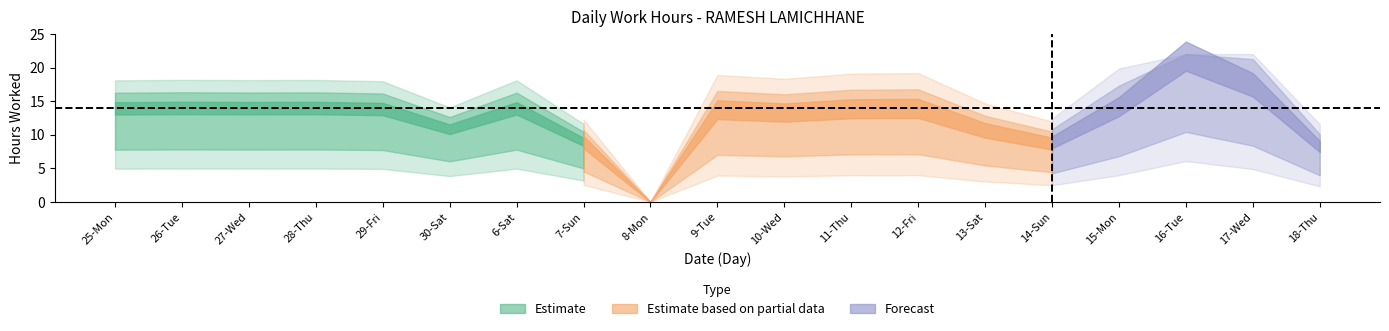

How many values are above zero?

18